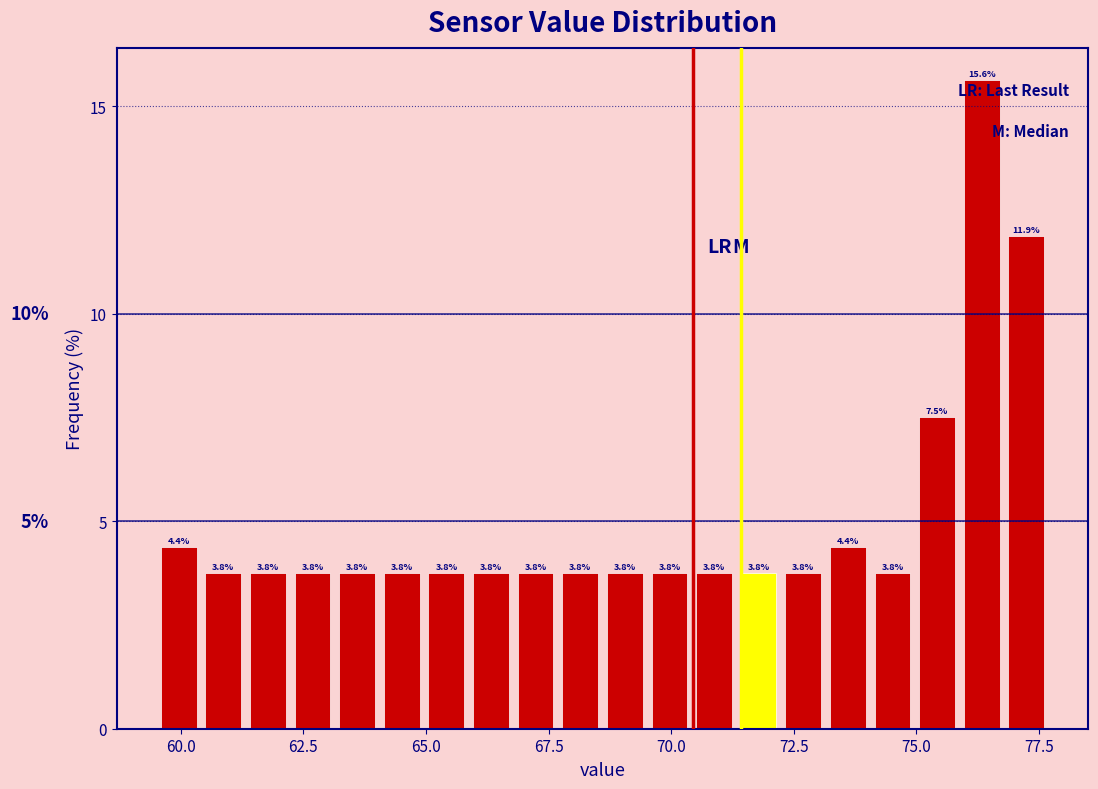

Around what value on the x-axis is the tallest bar? Give the approximate position of its centre, as read against the axis.

76.5